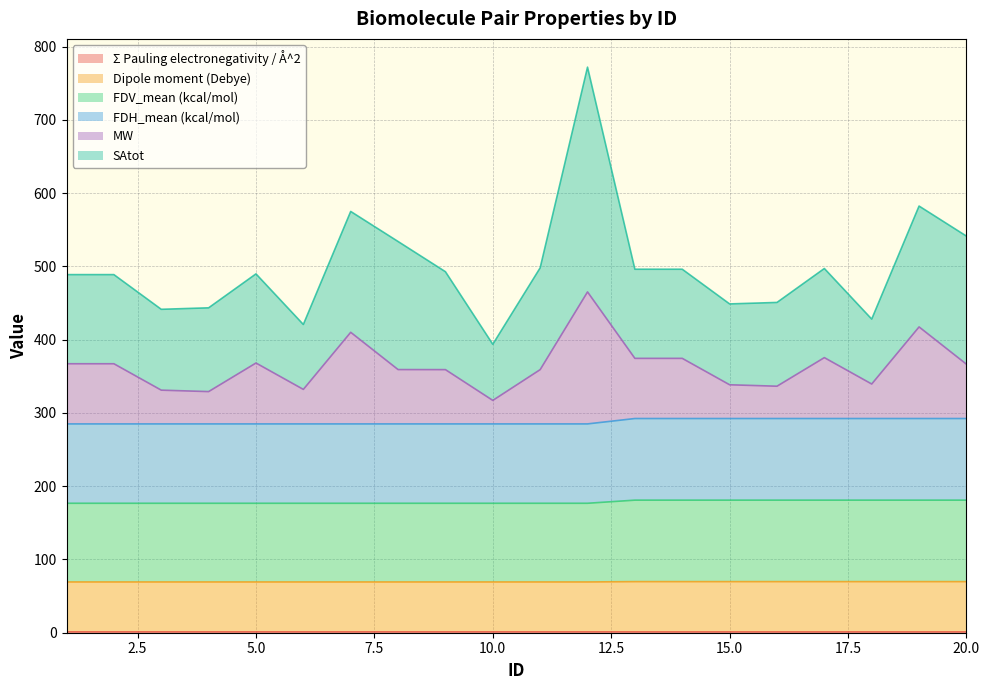

Is the value of Σ Pauling electronegativity / Å^2 at 8 greater than the value of FDH_mean (kcal/mol) at 11?

No